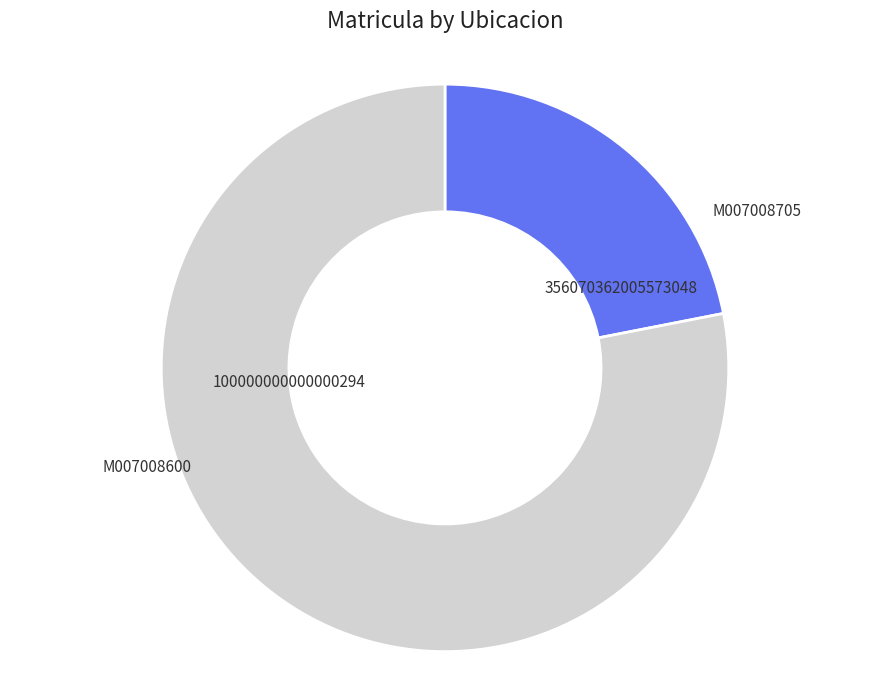

Is there any slice that represents more than half of the pie?

Yes